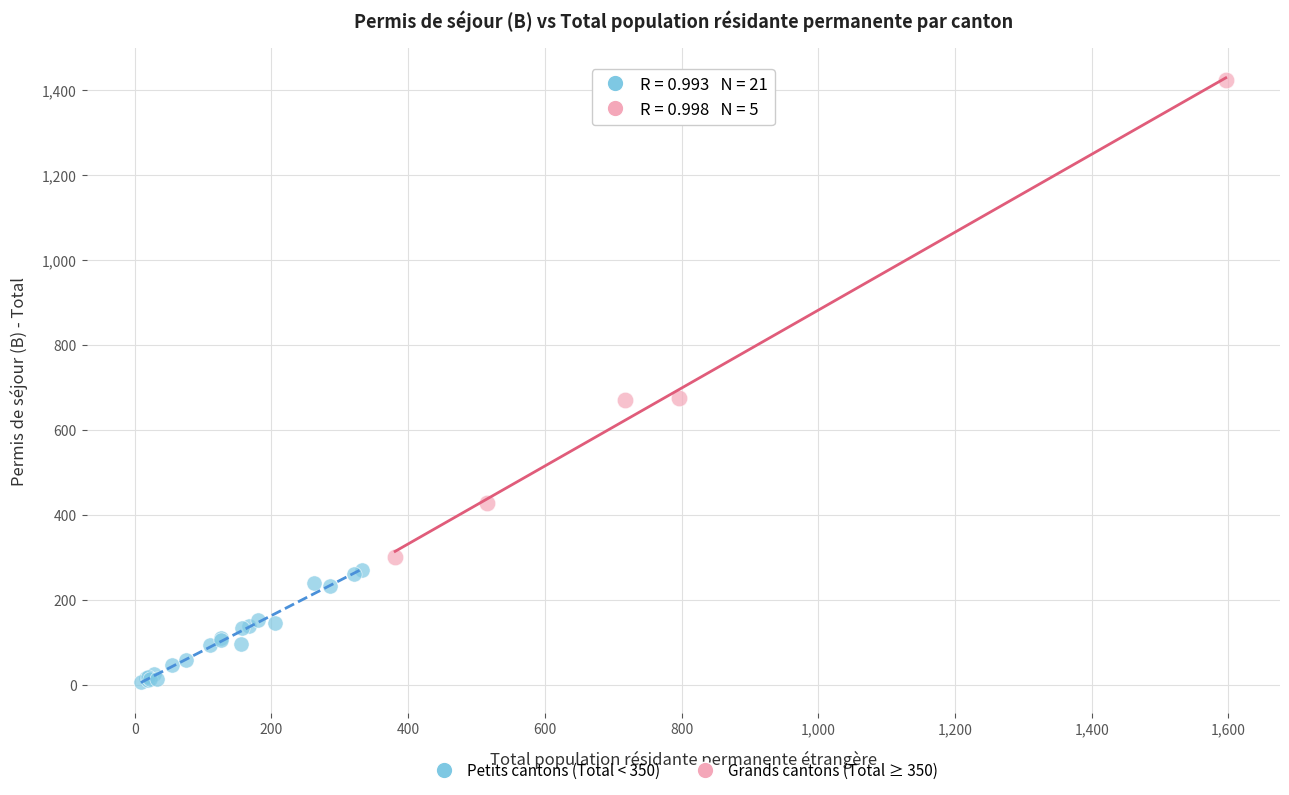

Which series reaches the maximum Y coordinate?

Grands cantons (Total ≥ 350)